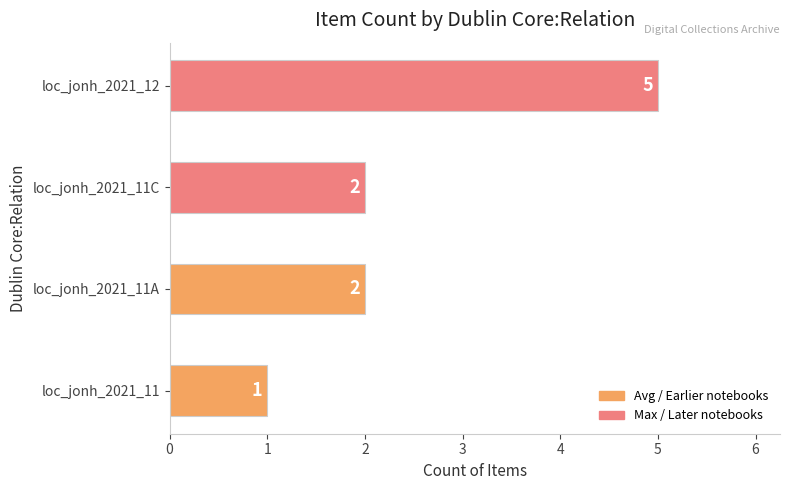

How many series are shown in this chart?

1